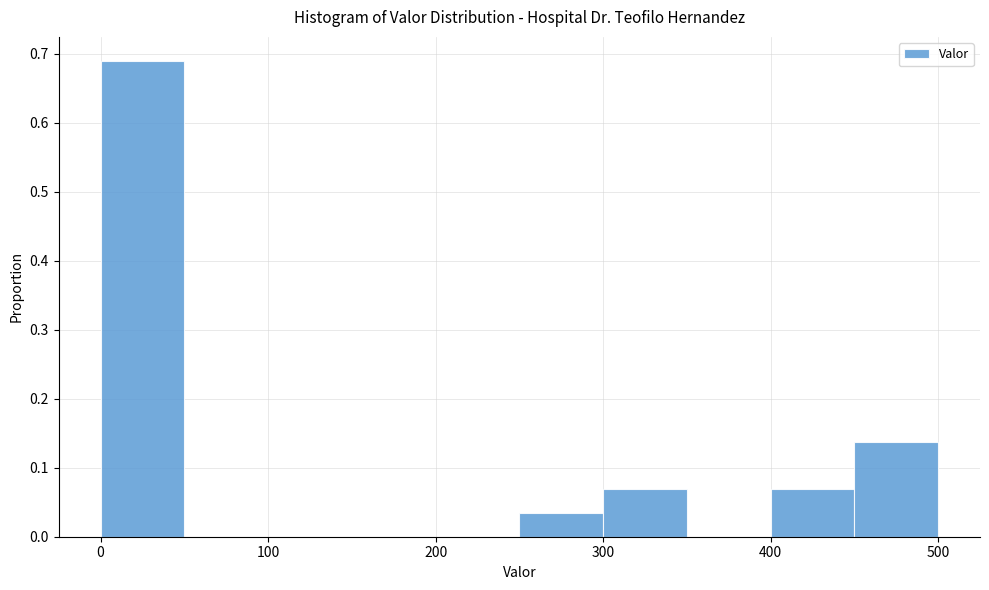

Reading left to right, list every bar in this chart as the range it spans on the x-axis followed by its height. The values are not printed on the chart, so give them approximately, as read against the axis.

0 to 50: 0.69
50 to 100: 0
100 to 150: 0
150 to 200: 0
200 to 250: 0
250 to 300: 0.03
300 to 350: 0.07
350 to 400: 0
400 to 450: 0.07
450 to 500: 0.14